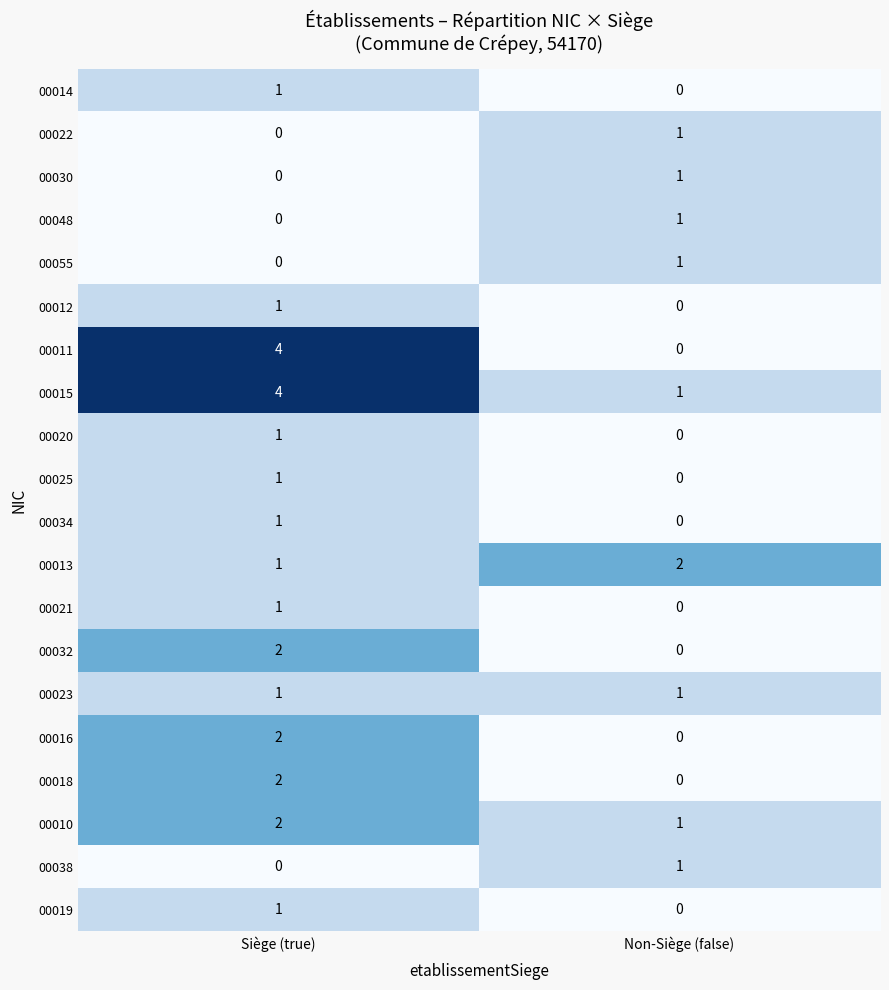

Rank the categories by 00015 value from highest to lowest.

Siège (true), Non-Siège (false)